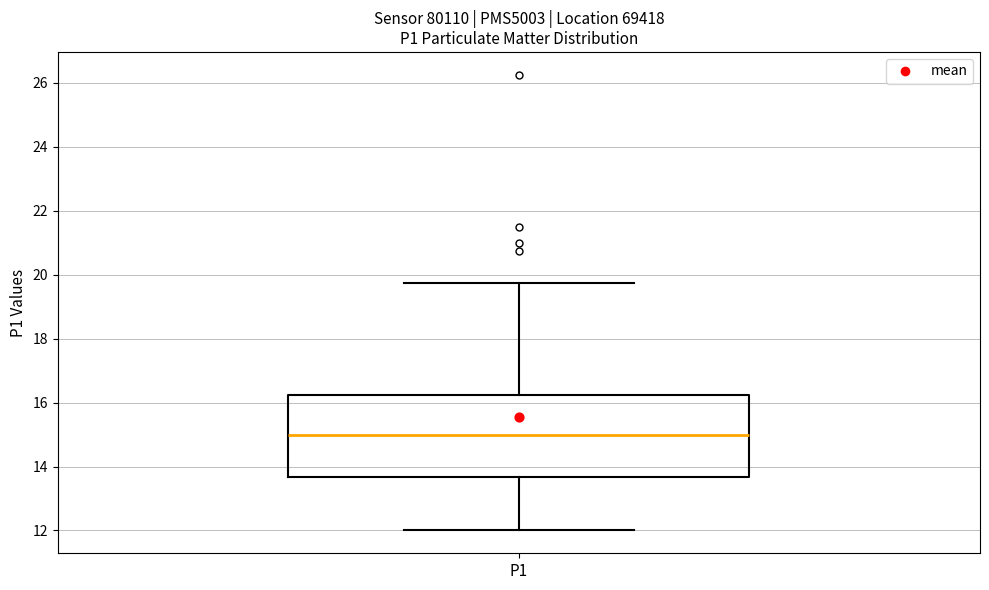

Read this box plot against the y-axis: the position of the median line, the range covered by the box, and the ends of both whiskers. The values are not printed on the chart, so give them approximately, as read against the axis.

median 15.0, box 13.6 to 16.2, whiskers 12.0 to 19.8